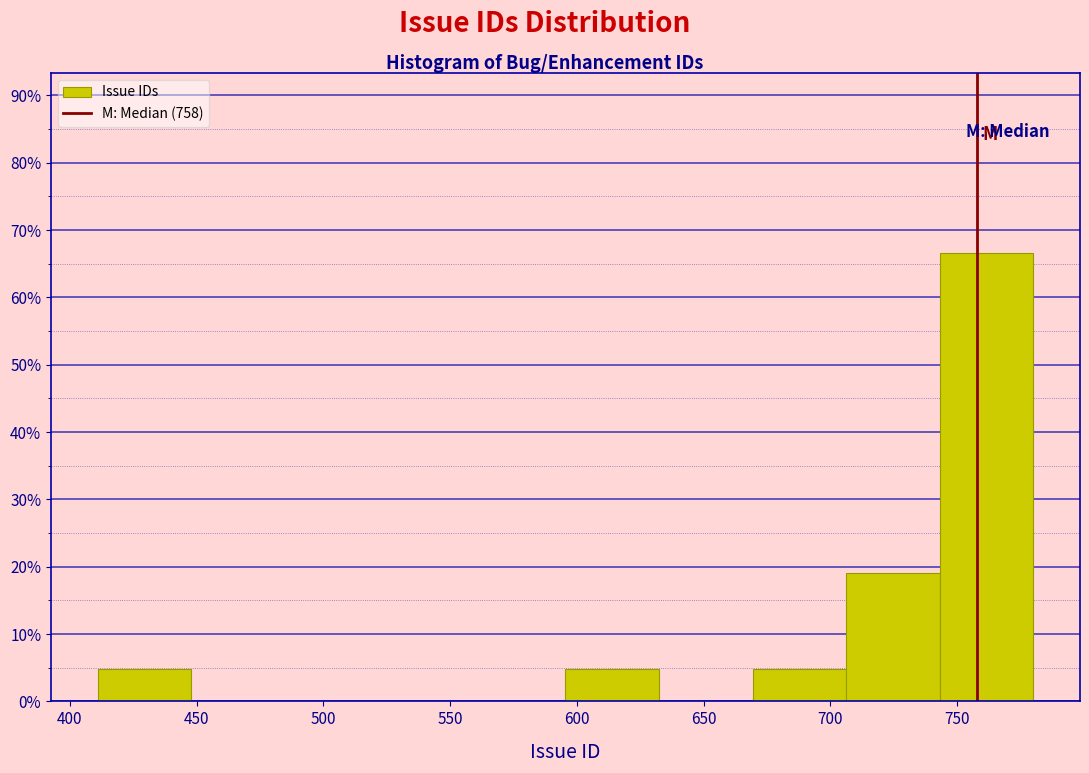

What is the height of the bar covering 410 to 450 on the x-axis? Neither the bar edges nor the heights are printed on the chart, so give them approximately, as read against the axes.

5